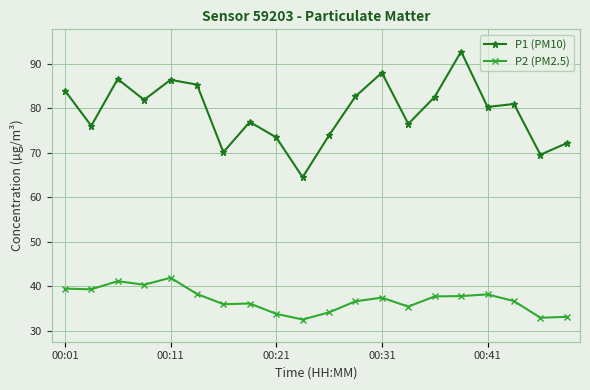

True or false: P2 (PM2.5) and P1 (PM10) intersect in this chart.

False